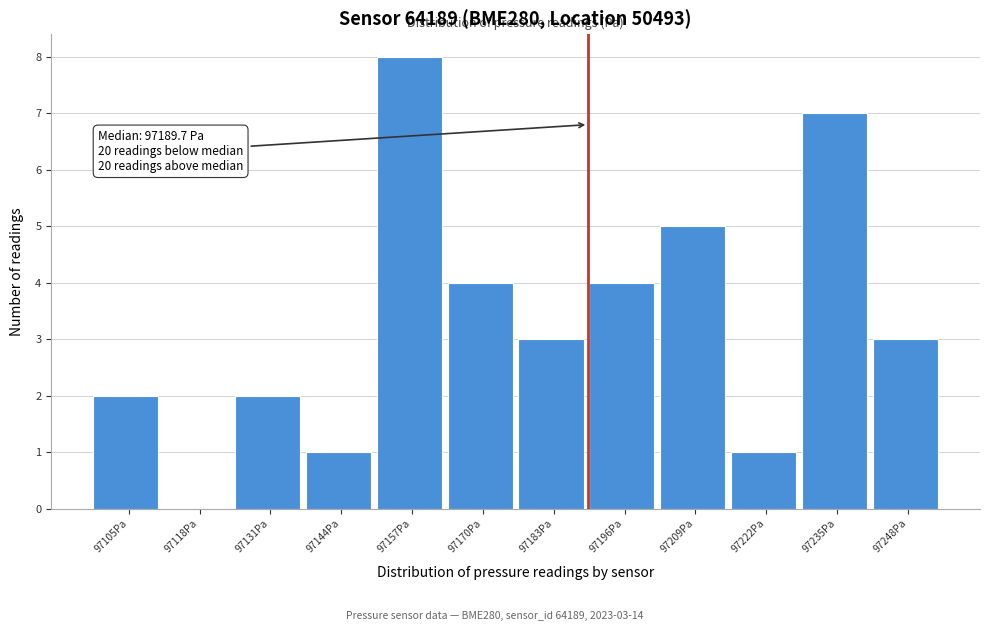

Over which range of the x-axis is the bar tallest?

97150 to 97164